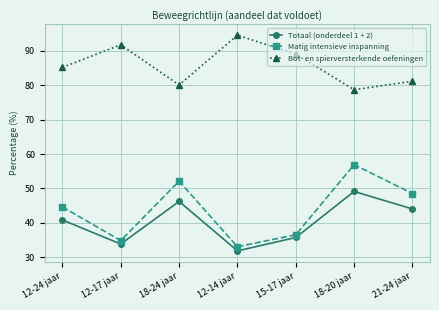

How many categories are shown in the chart?

7